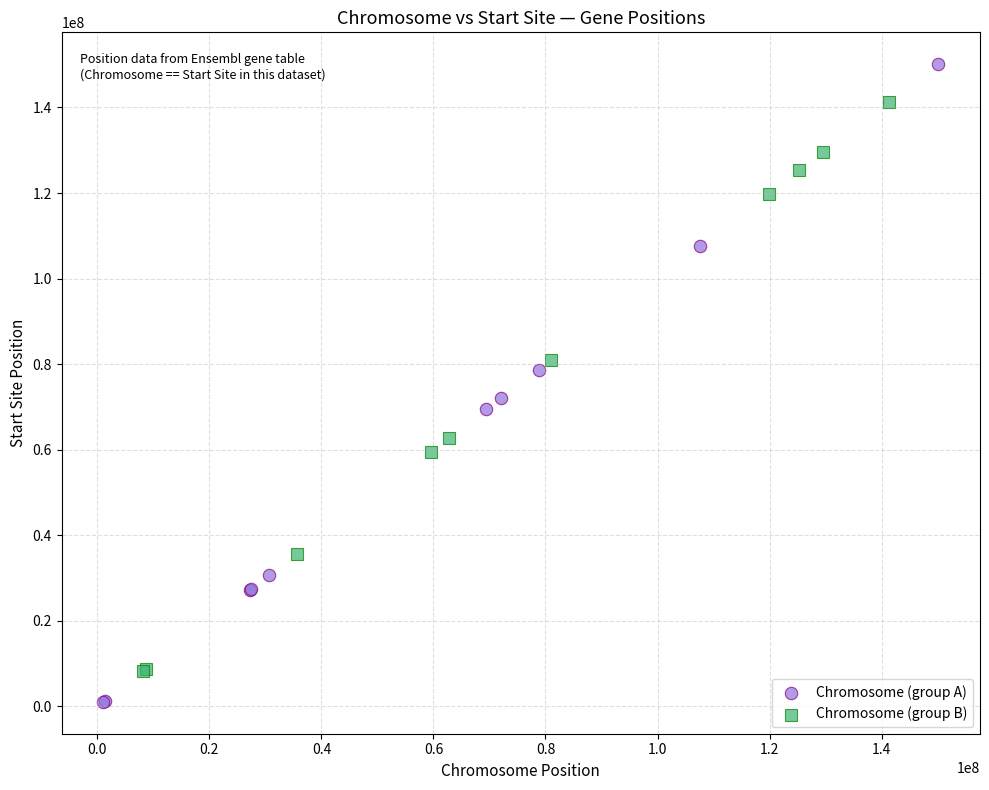

Which series contains the highest Y value?

Chromosome (group A)